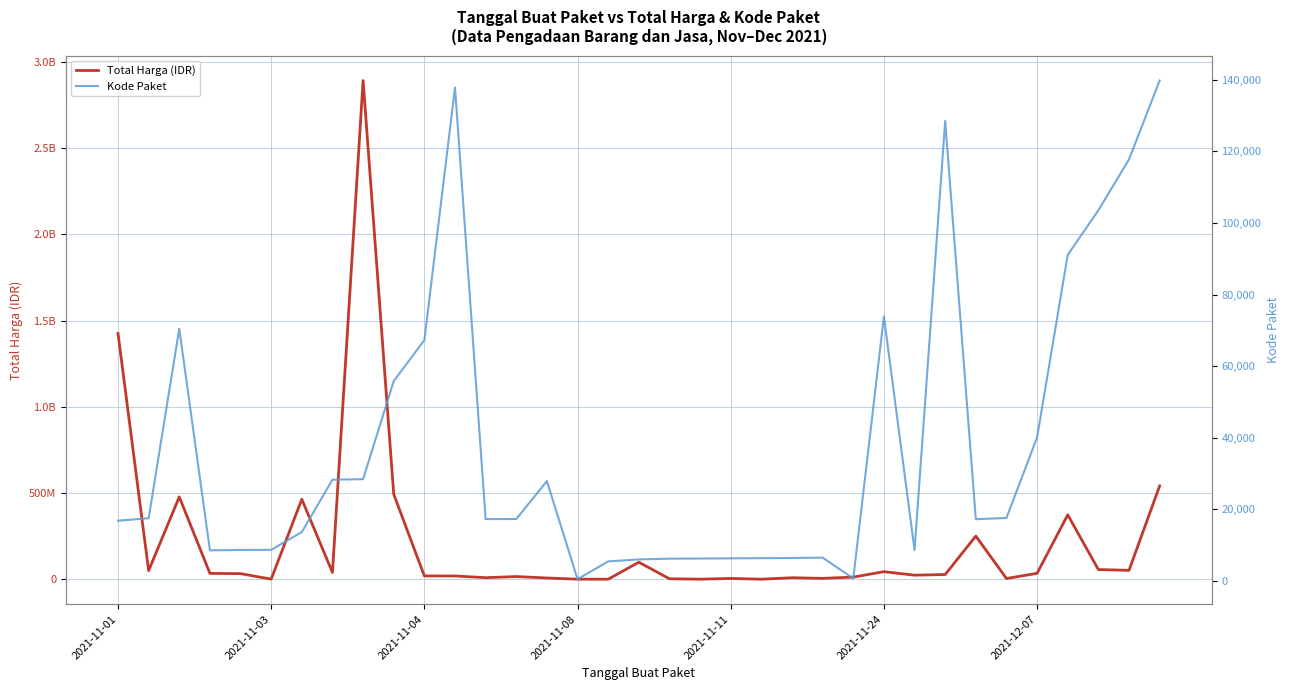

At 19, list the series in order from largest to smallest.

Total Harga (IDR), Kode Paket